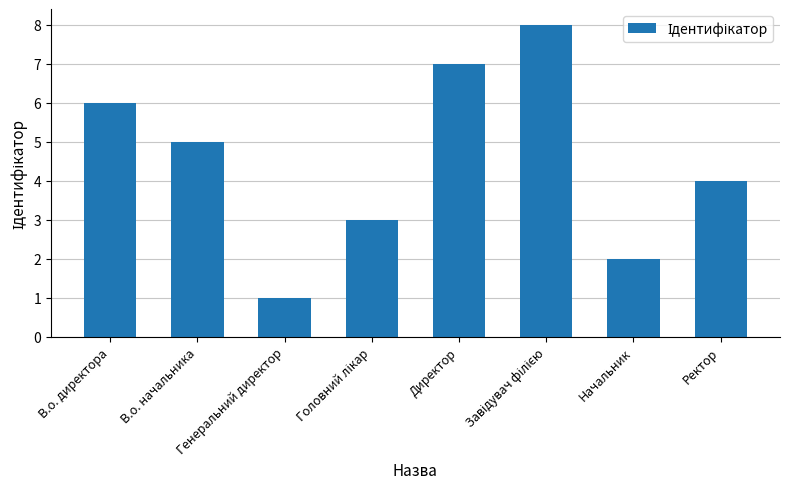

What is the label of the 1st bar from the left?

В.о. директора